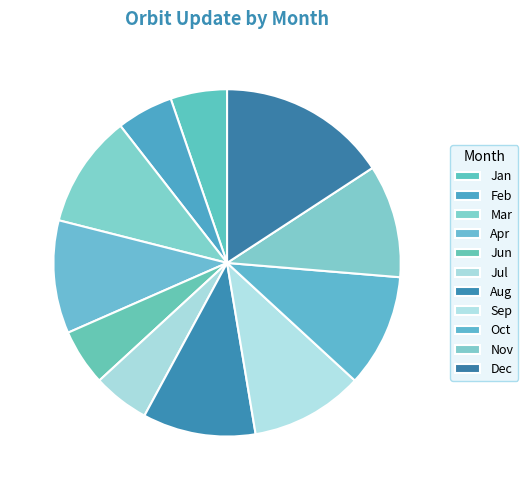

How many slices are in this pie chart?

11